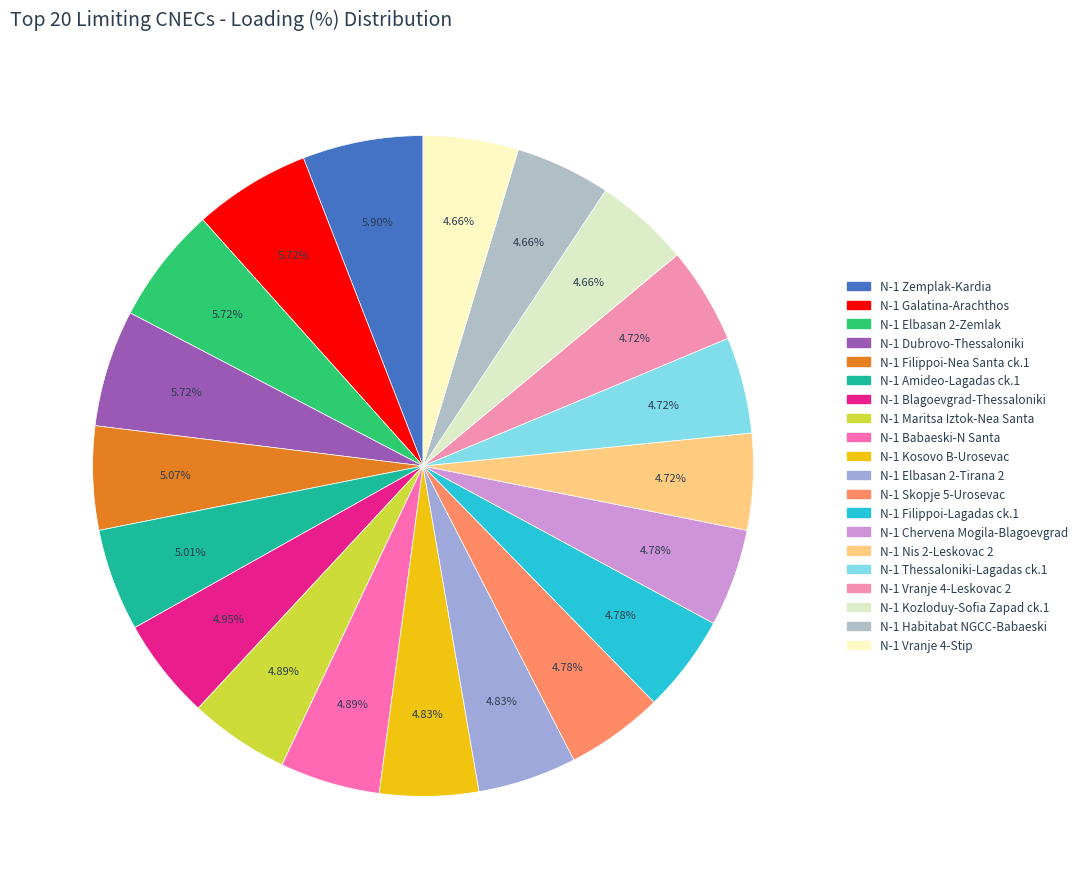

How many segments does this pie chart have?

20